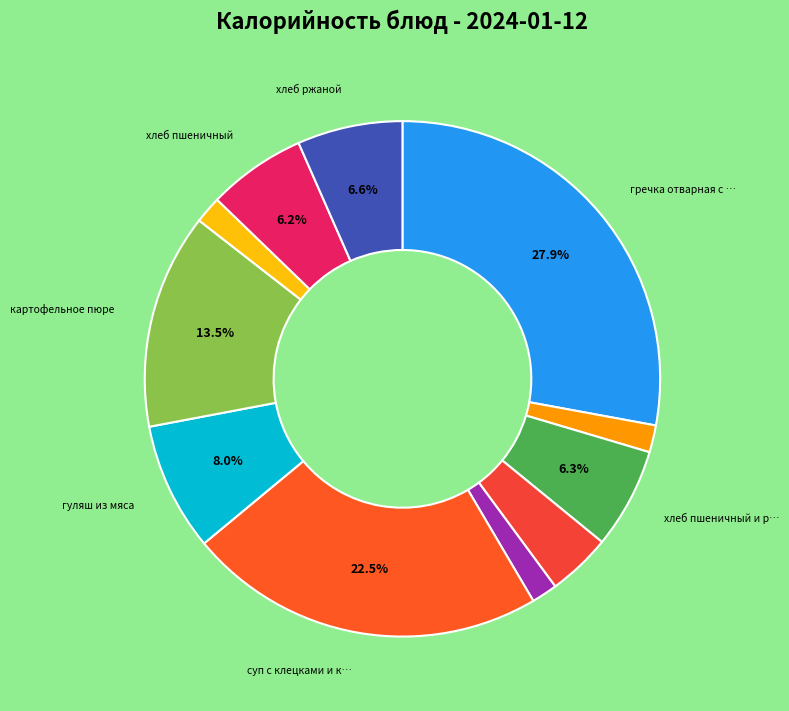

How many segments does this pie chart have?

11